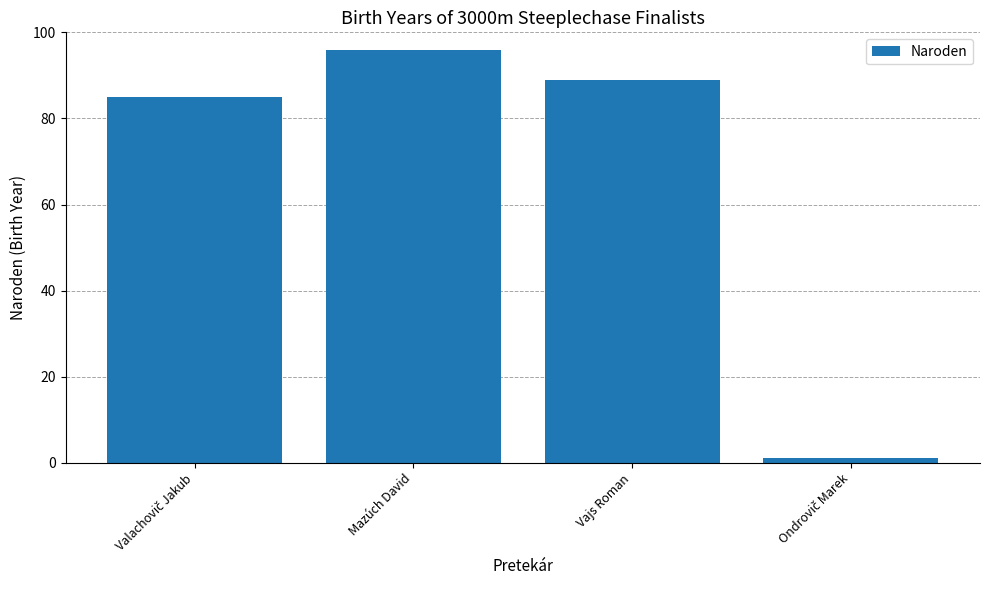

Read the value at Mazúch David, to the nearest 10.

100